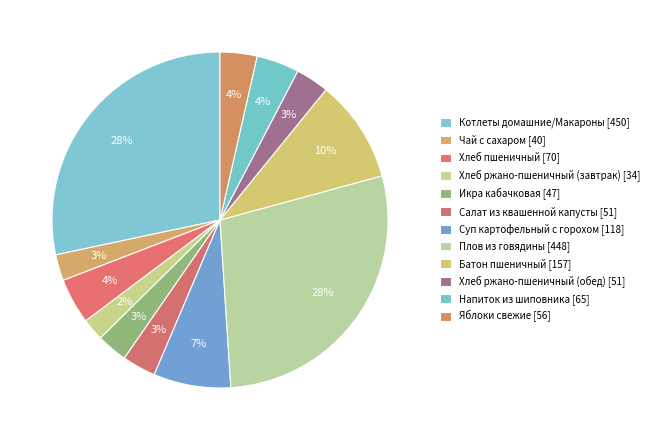

Count the number of slices in the pie.

12